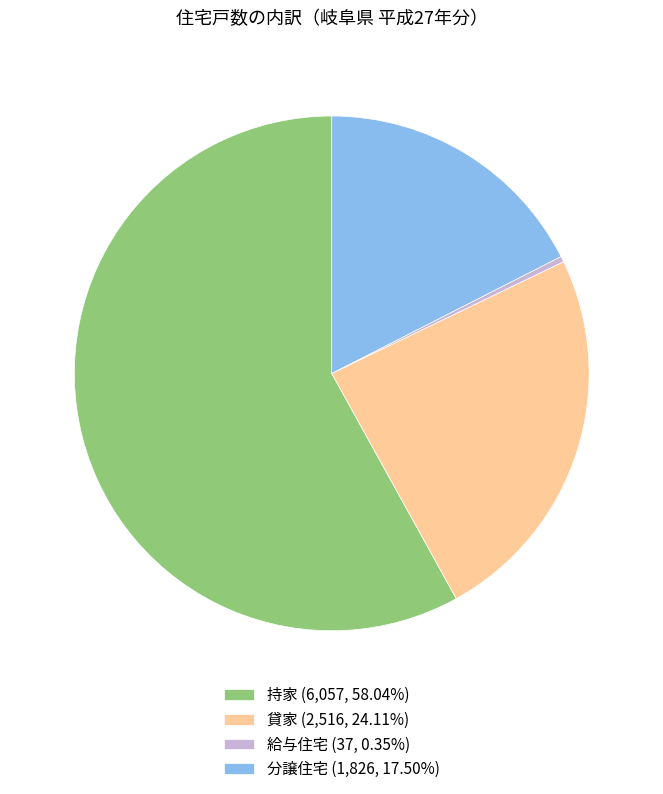

How many segments does this pie chart have?

4